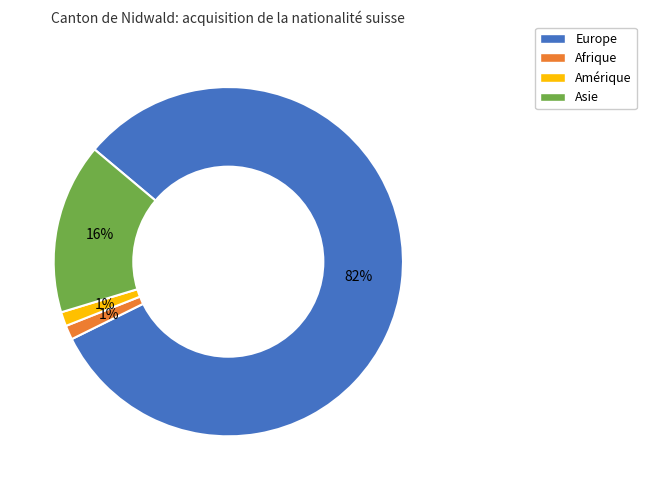

To the nearest percent, what is the average slice percentage?

25%